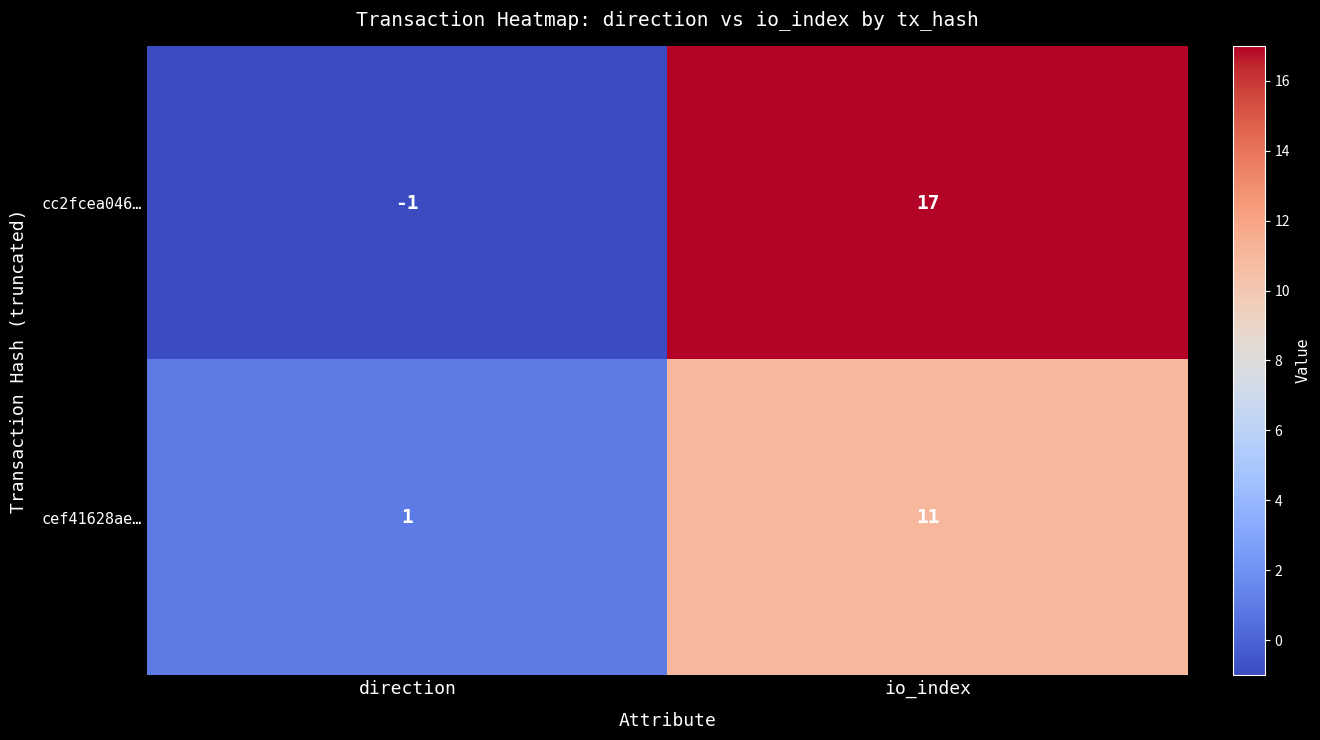

How many negative values does the cc2fcea046… series have?

1